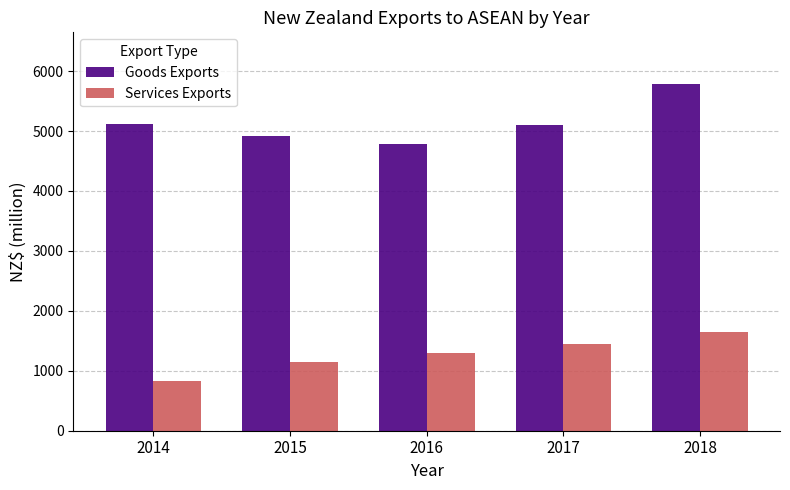

At how many categories does at least one series exceed 3164?

5